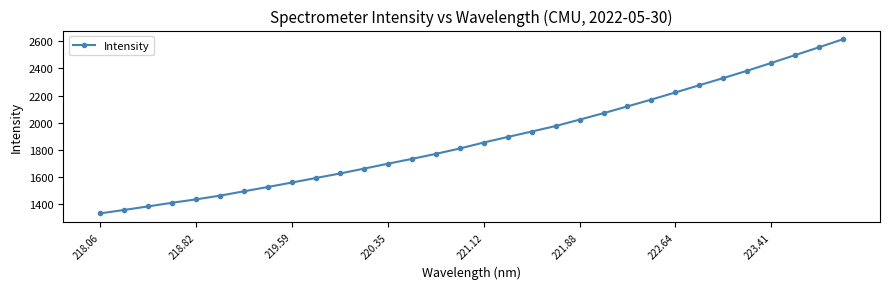

What is the sum of all values?

60228.7